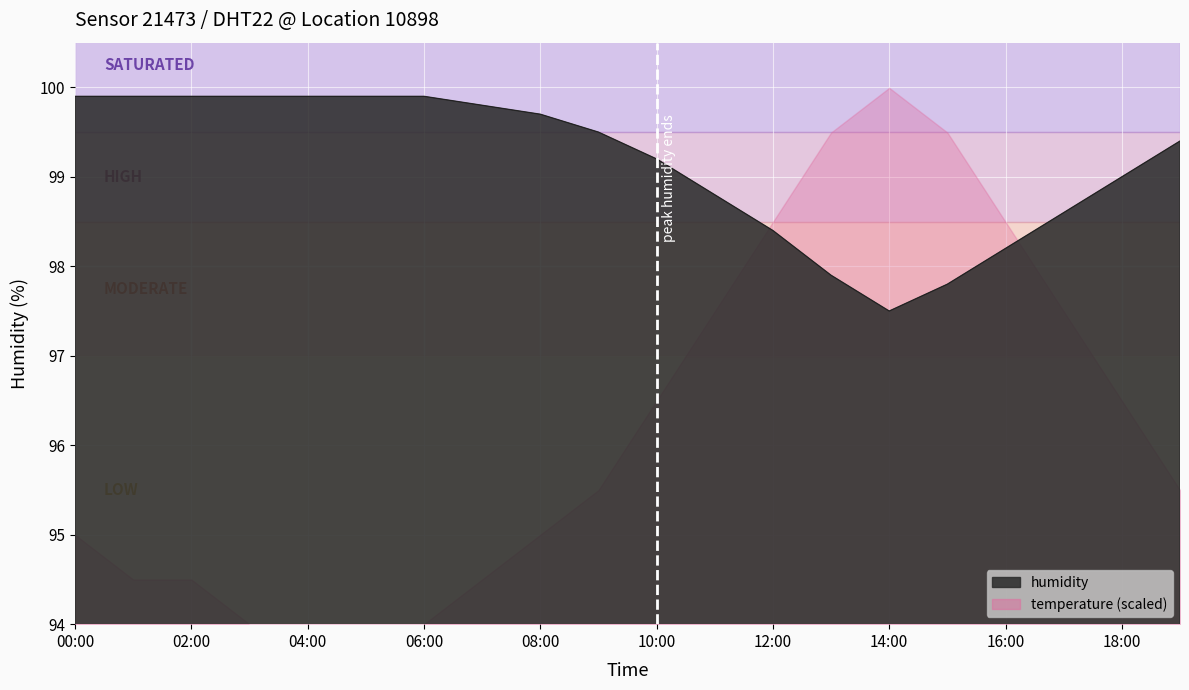

What is the maximum value shown in the chart?

99.9